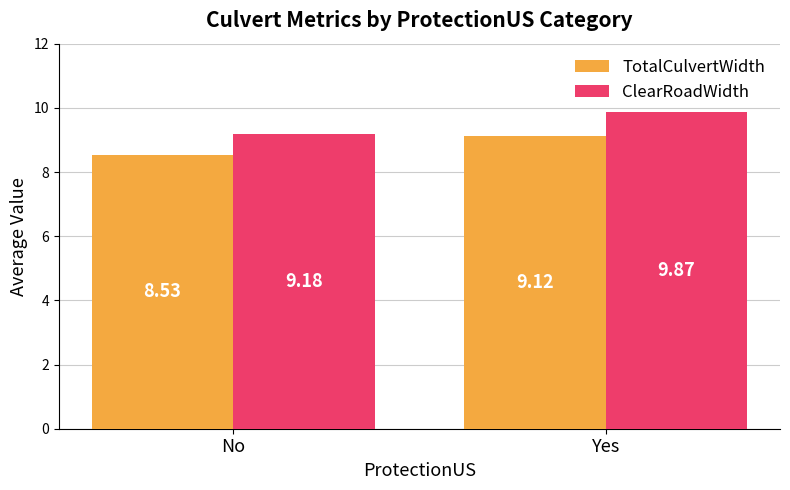

Reading left to right, list all the values displayed in this chart.

TotalCulvertWidth: 8.5	9.1
ClearRoadWidth: 9.2	9.9